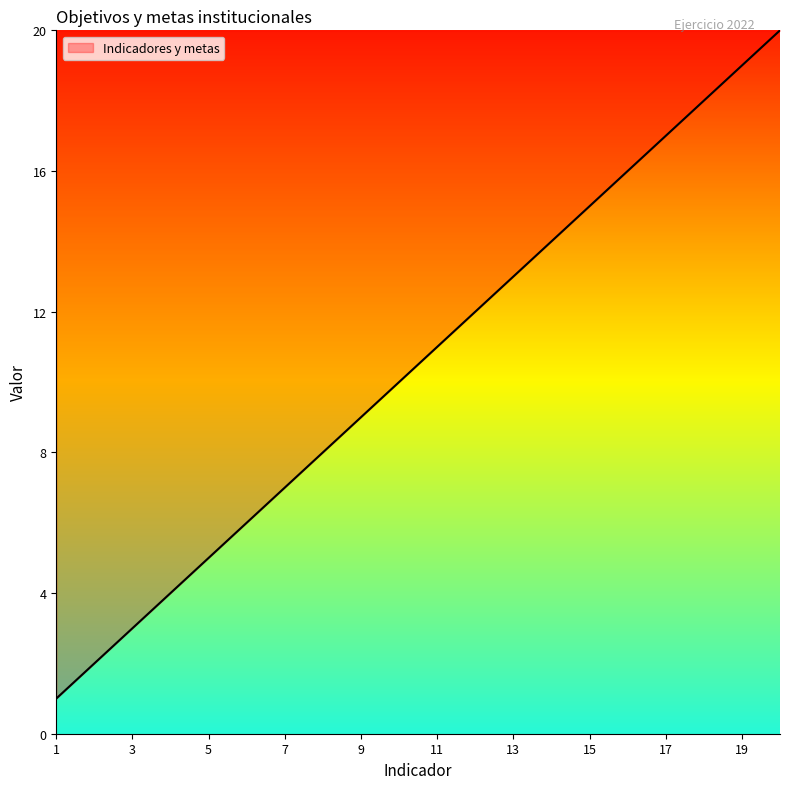

What is the maximum value shown in the chart?

20